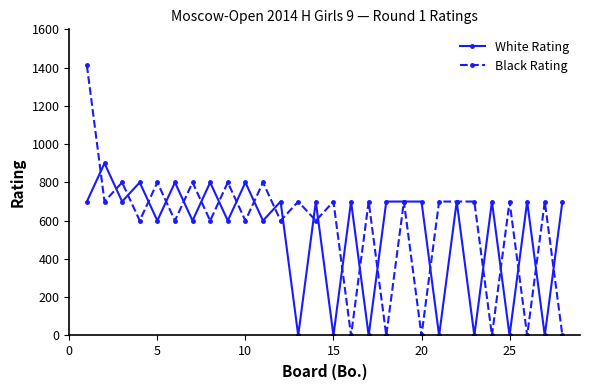

What is the sum of all Black Rating values?

16012